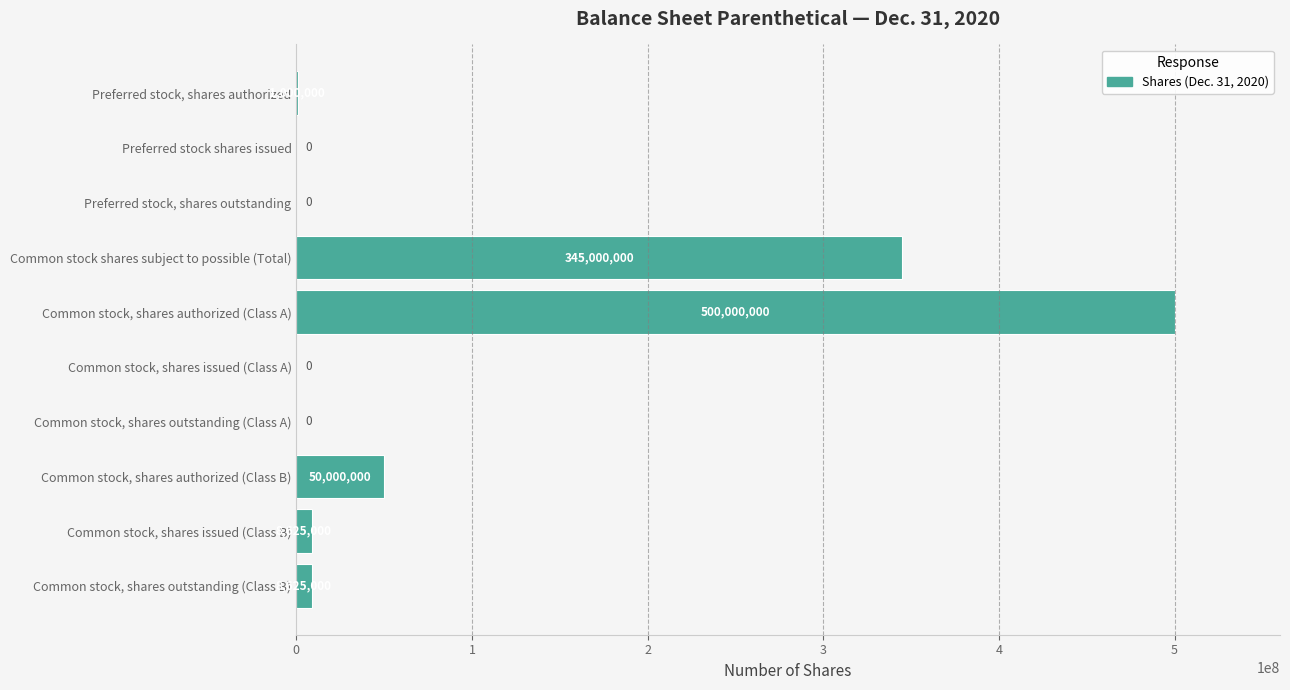

What is the approximate value at Preferred stock, shares authorized, to the nearest 100?

1000000